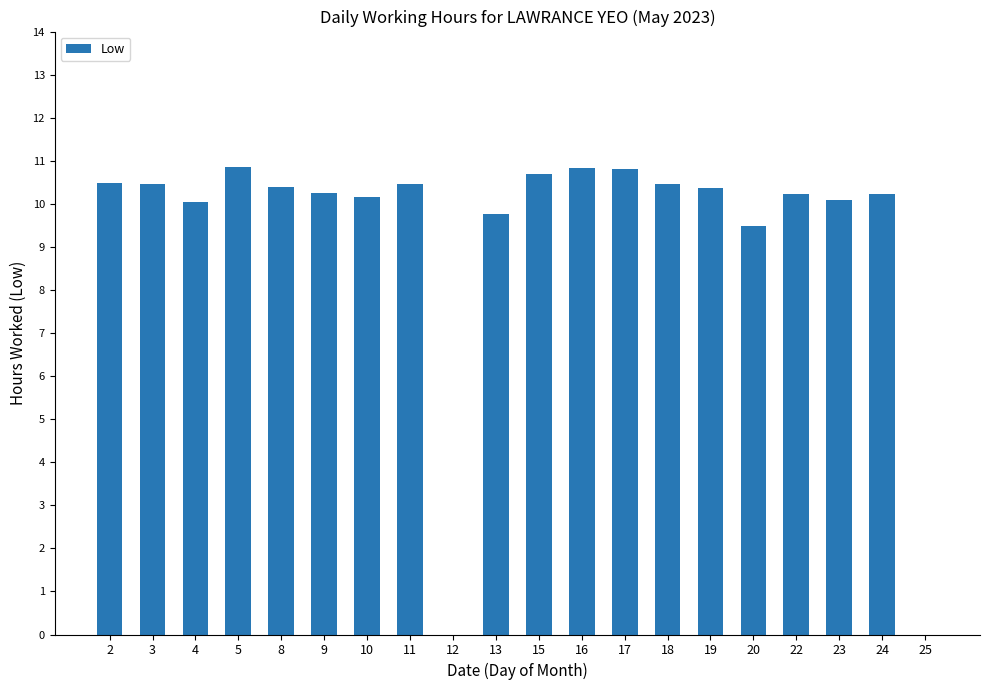

True or false: the data shows 0.0 at 25.

True